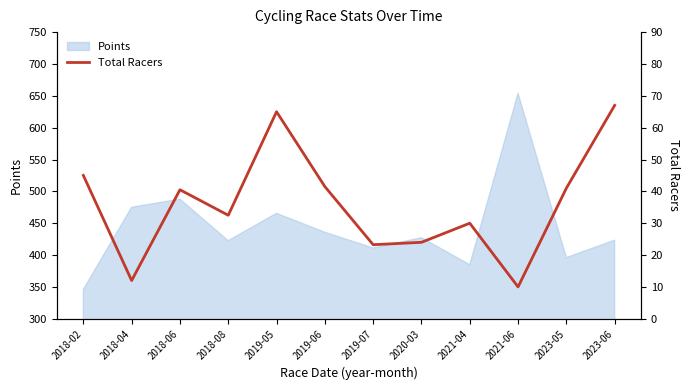

What is the lowest value of the Points series?

345.9